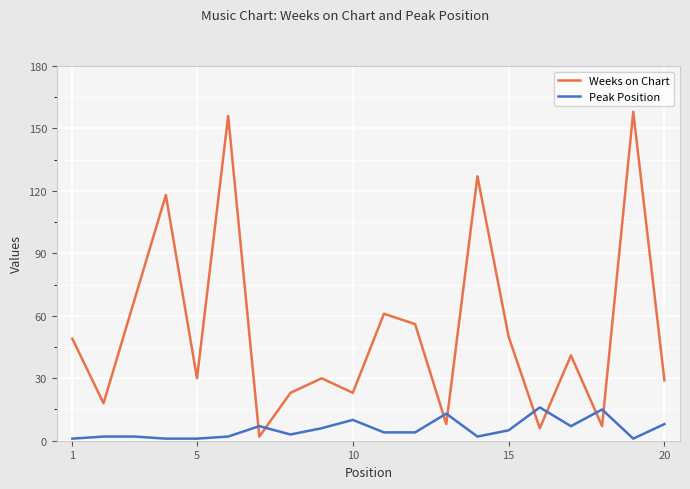

What is the average value of the Peak Position series?

6